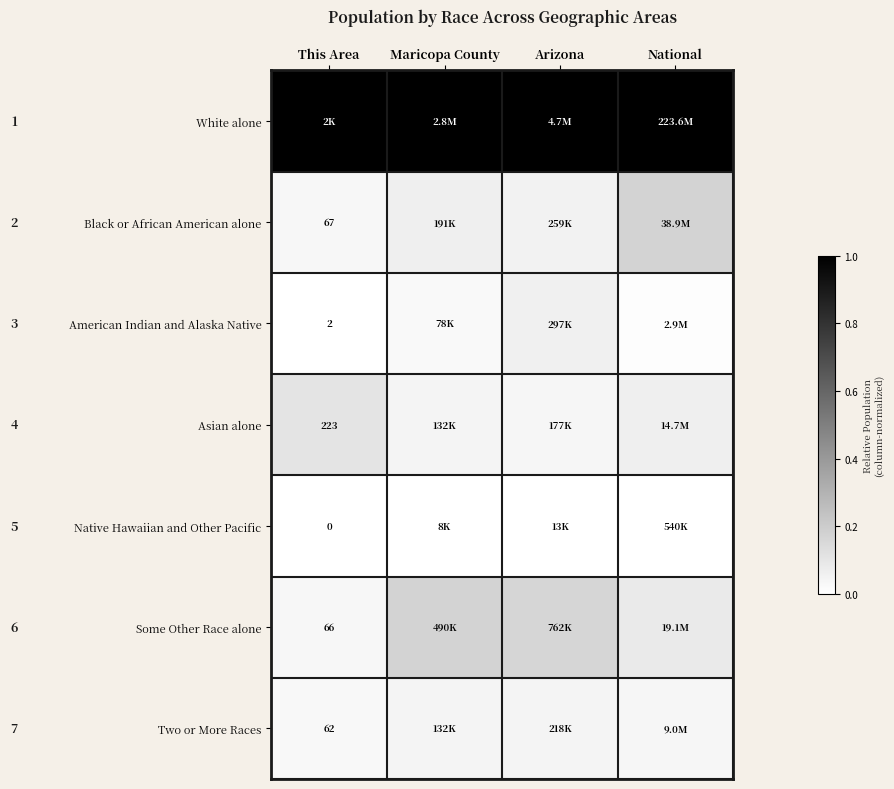

What is the spread (max minus min) of values at Maricopa County?

1.0